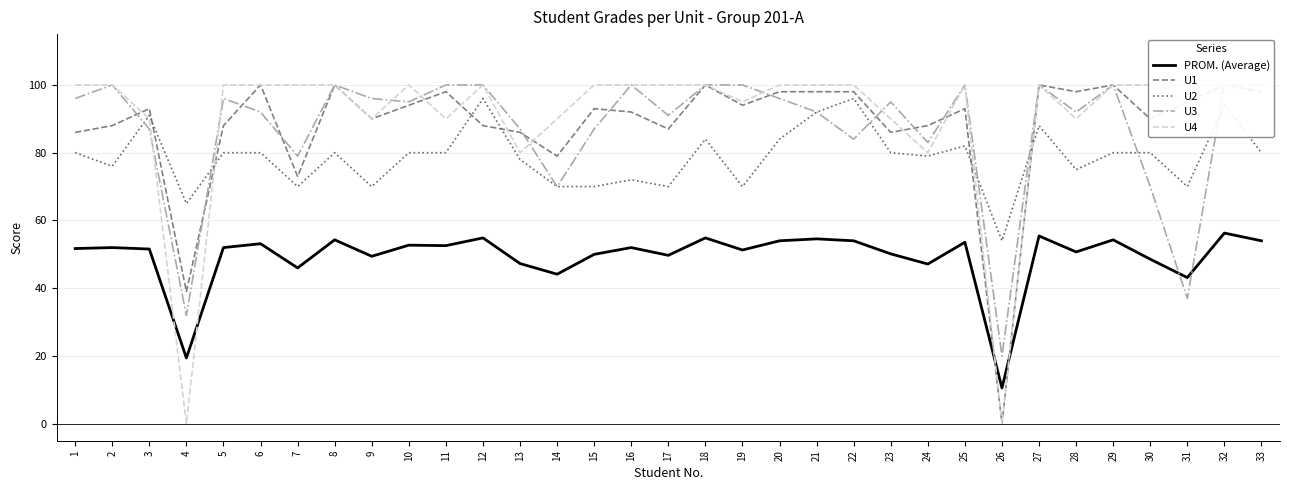

At which category does U3 reach its first local peak?

2